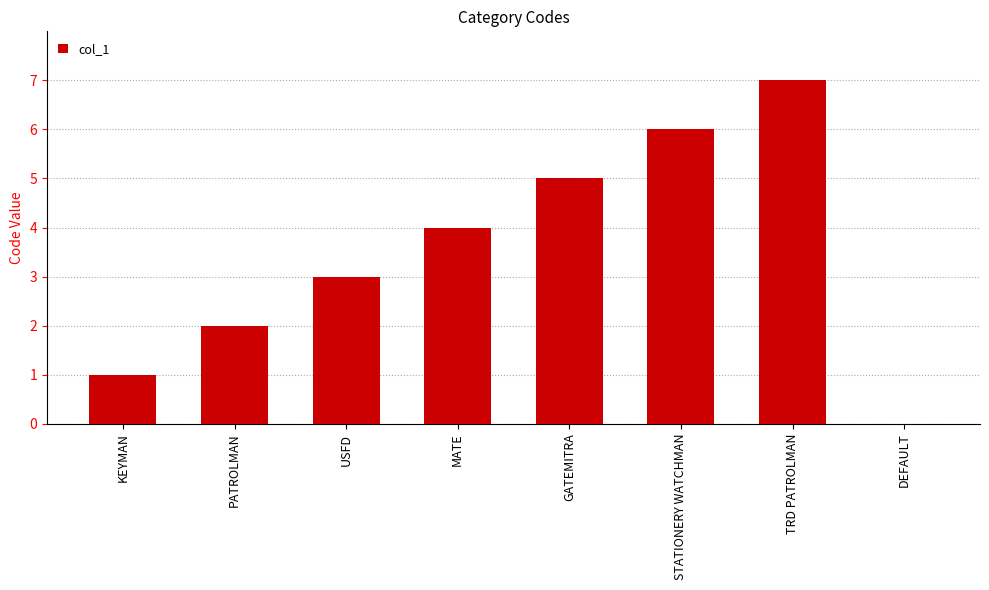

Does the chart contain stacked bars?

No